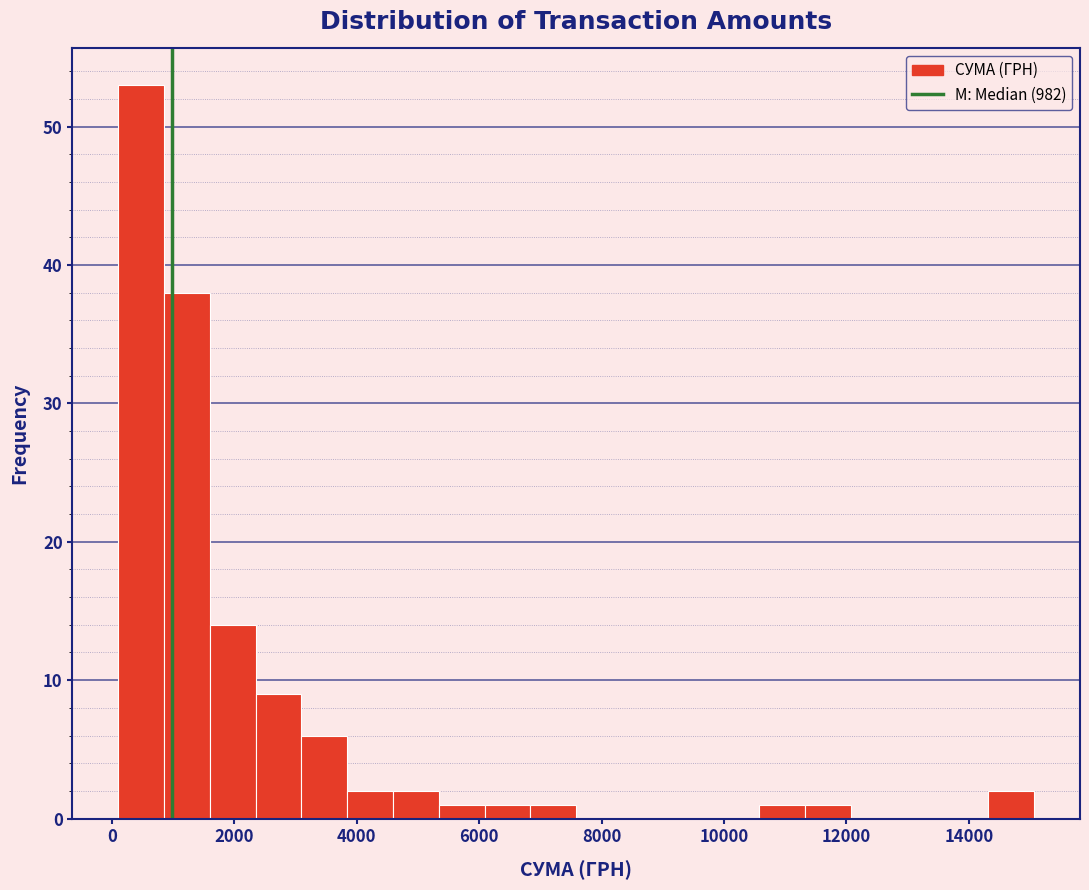

Read against the x-axis, roughly where is the centre of the tallest bar?

400